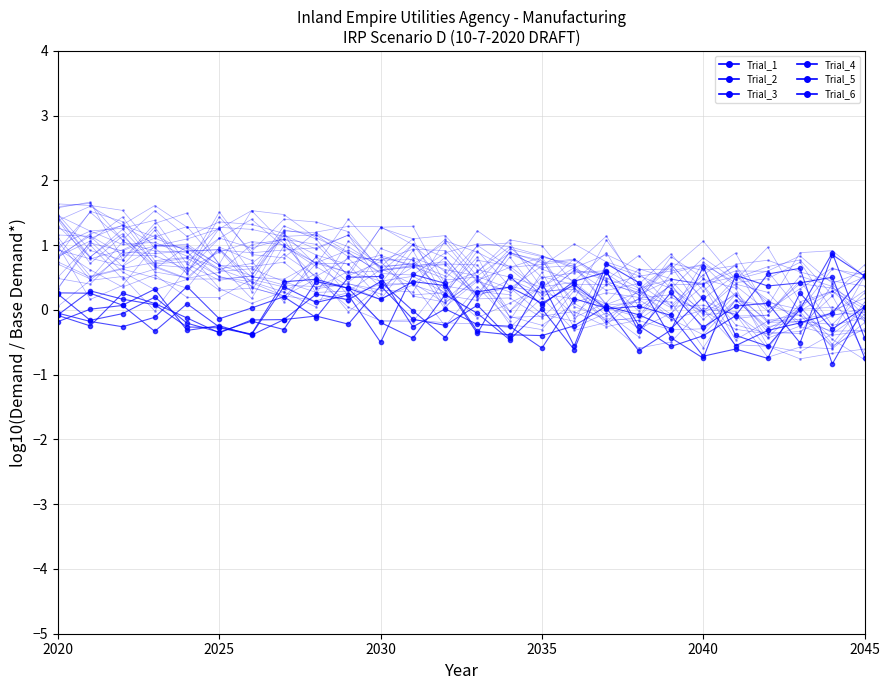

What is the maximum value for Trial_2?

0.9